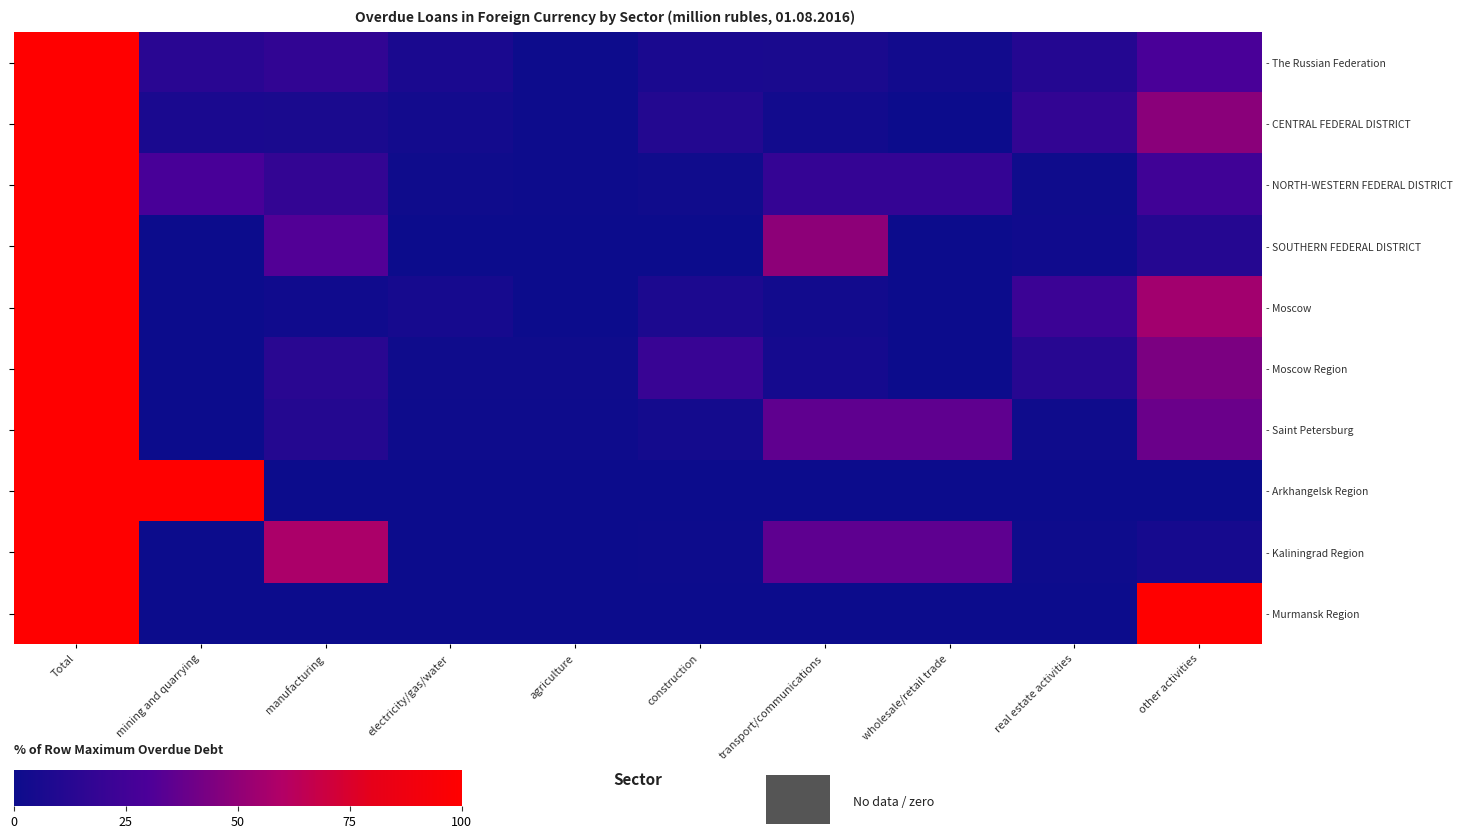

What is the total value across all series at agriculture?

4.2